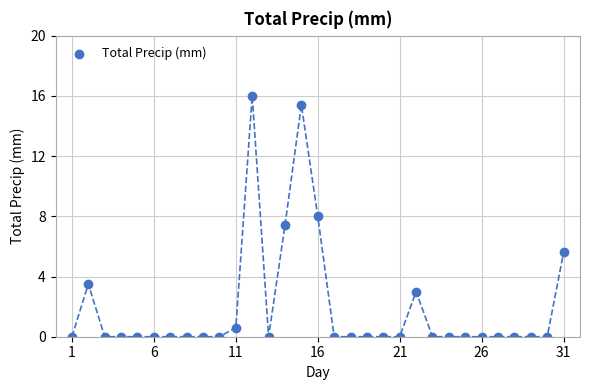

What is the range of Y values (max minus min)?

16.0